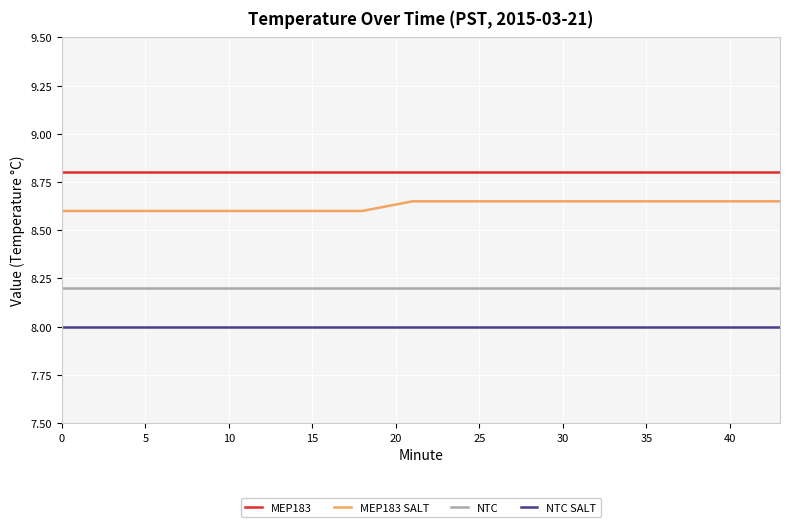

What is the highest value of the NTC series?

8.2